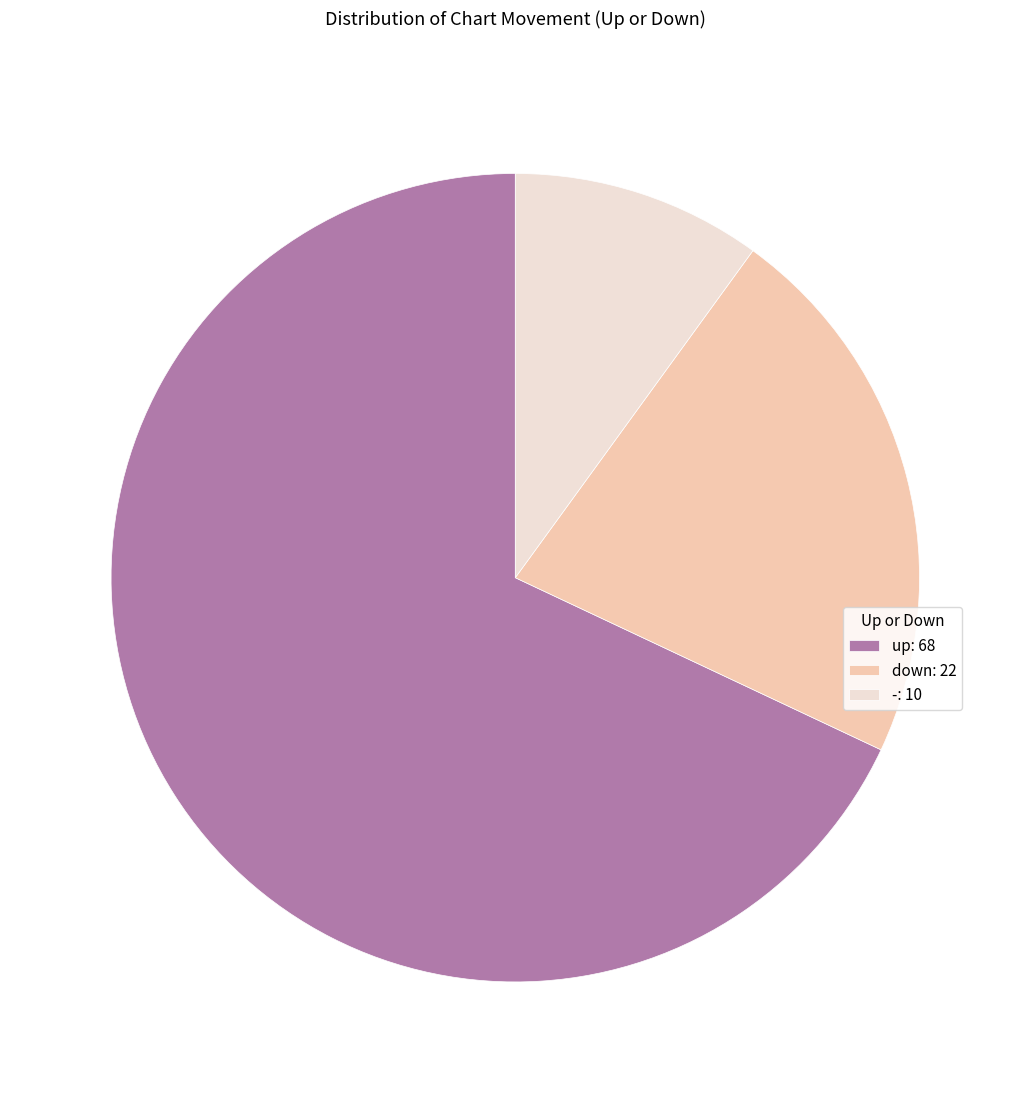

Combined, do down: 22 and up: 68 account for over 50%?

Yes